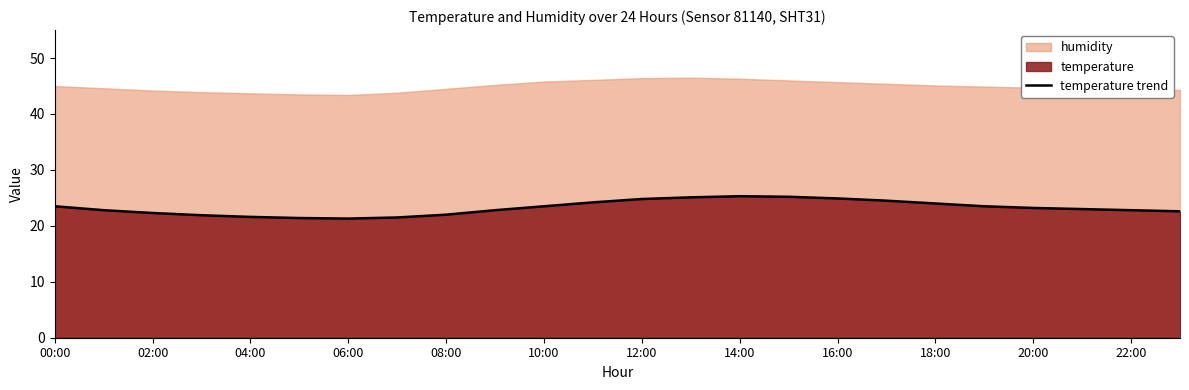

What is the average value?

23.2